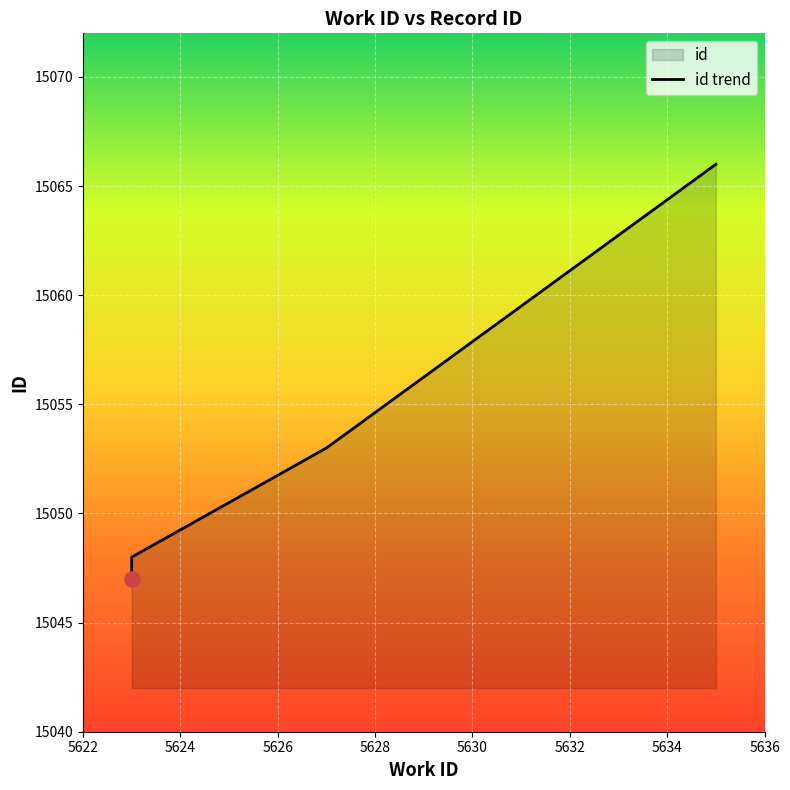

Which has a higher value, 5627 or 5623?

5627